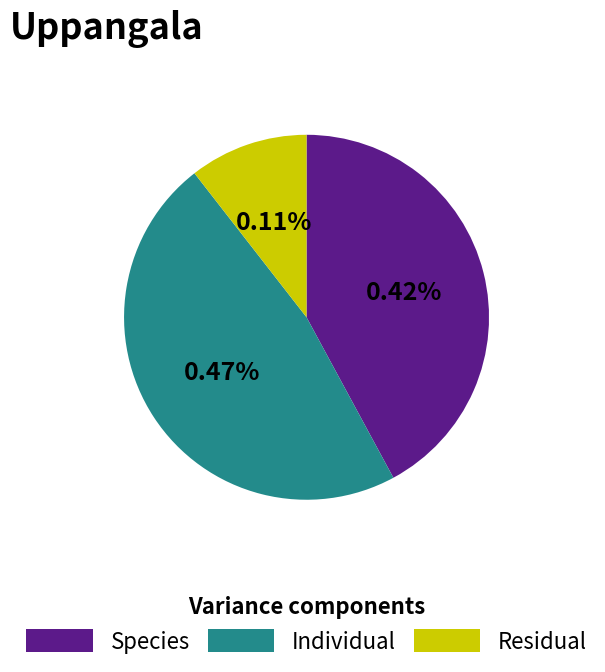

Does any single category account for the majority?

No